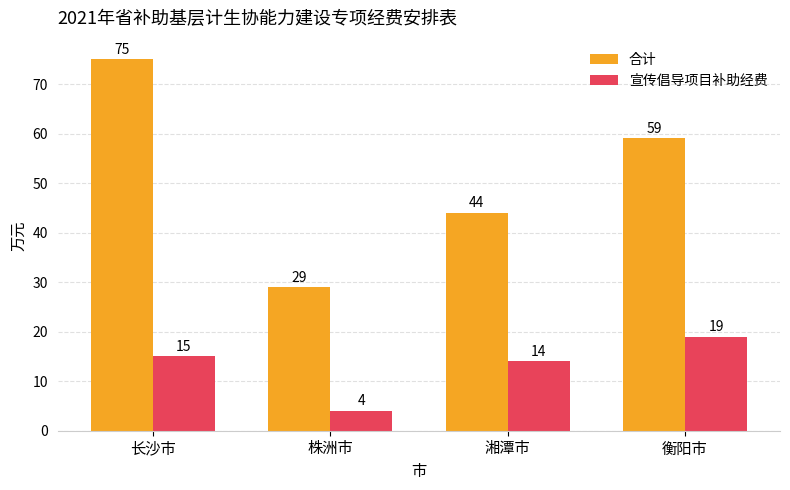

What is the label of the 2nd bar from the right?

湘潭市